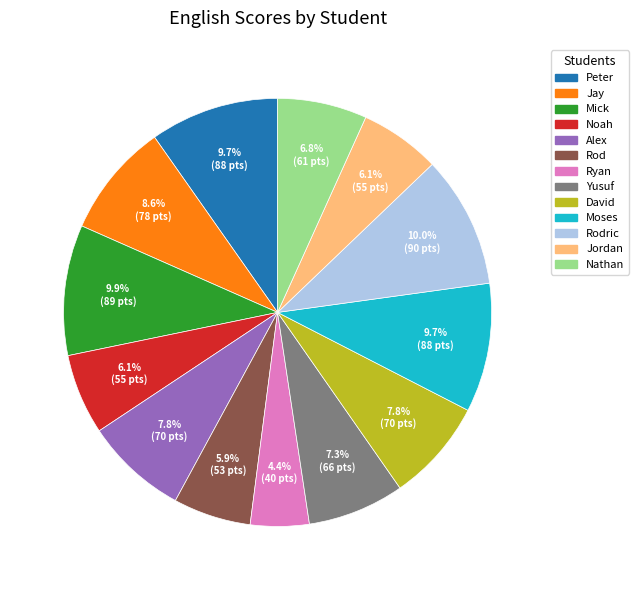

Which category has the smallest portion of the pie?

Ryan